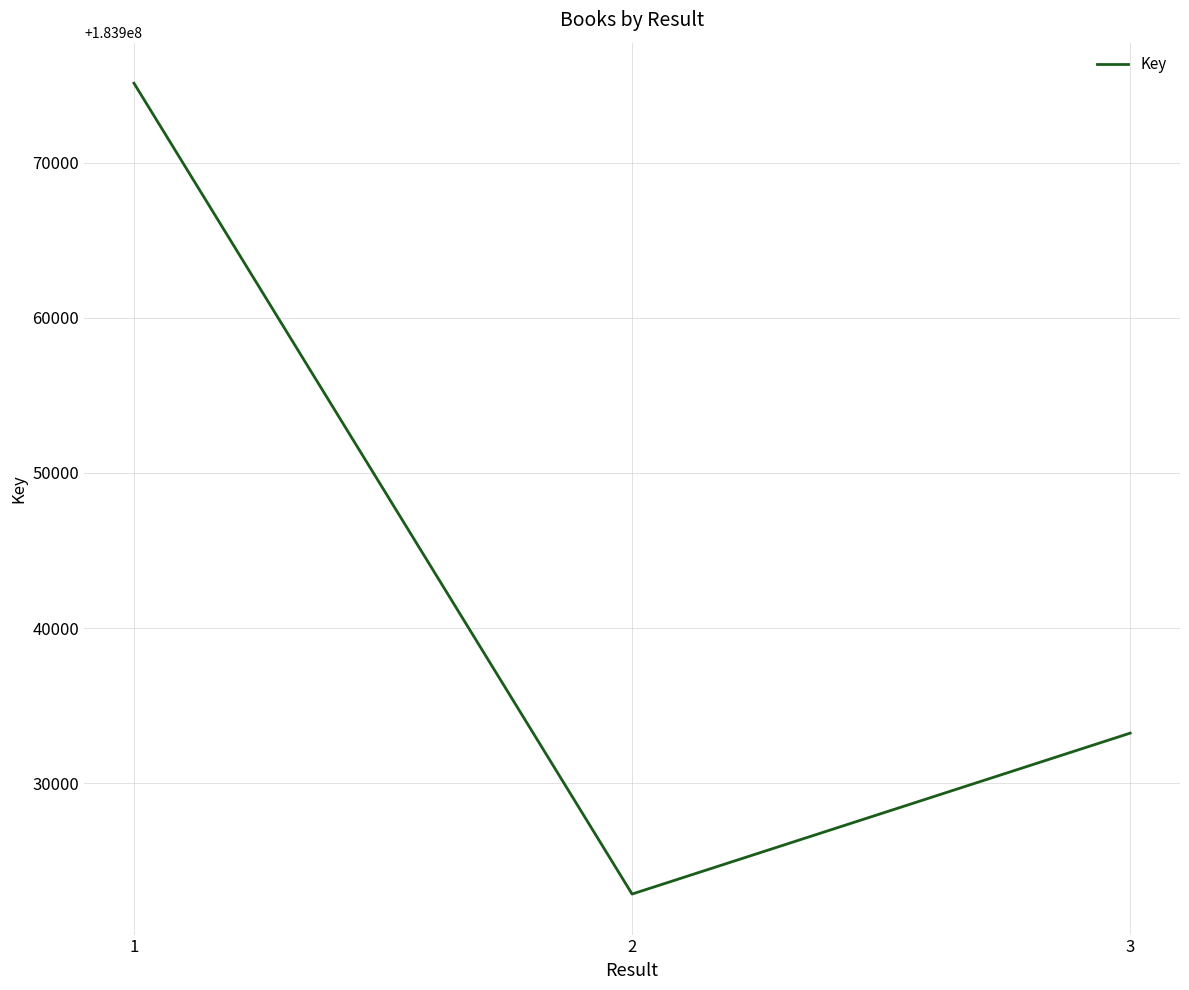

What is the average value?

183943733